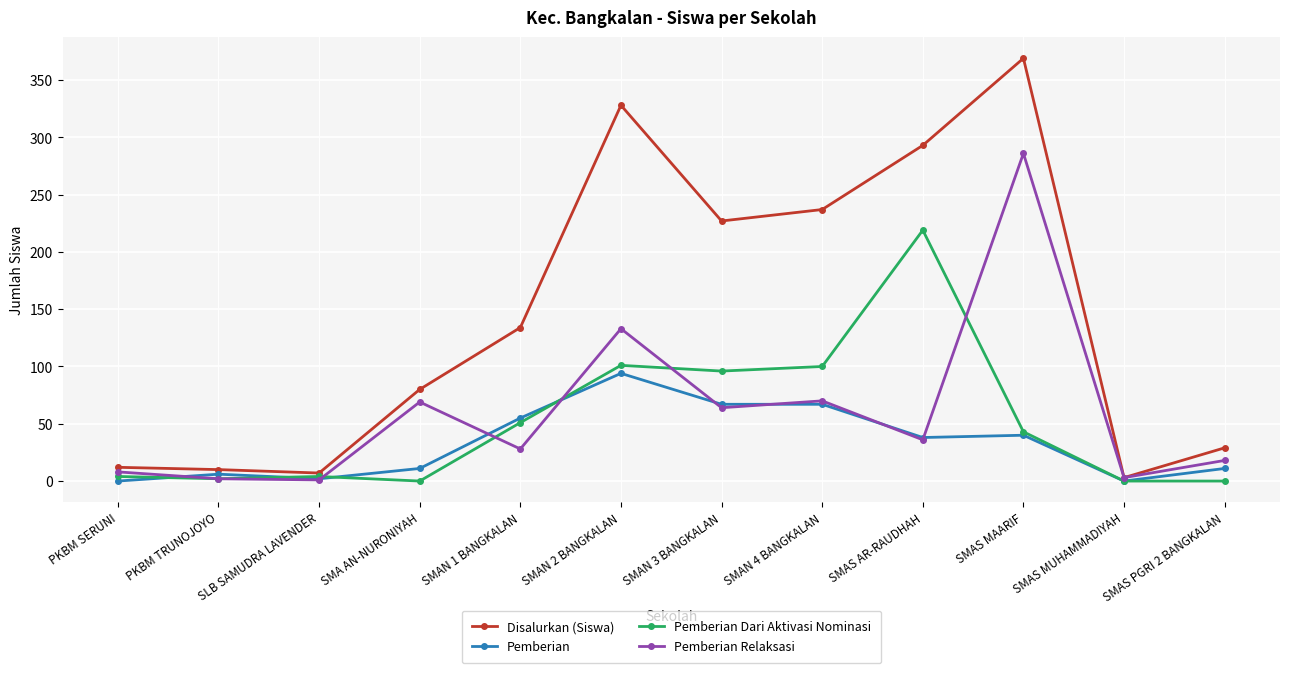

Rank the series by their maximum value, from lowest to highest.

Pemberian, Pemberian Dari Aktivasi Nominasi, Pemberian Relaksasi, Disalurkan (Siswa)